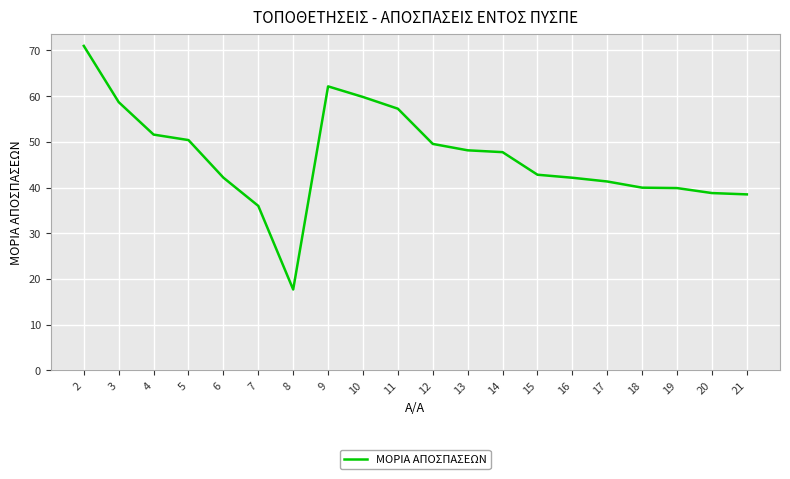

Which label corresponds to the largest value in the chart?

2